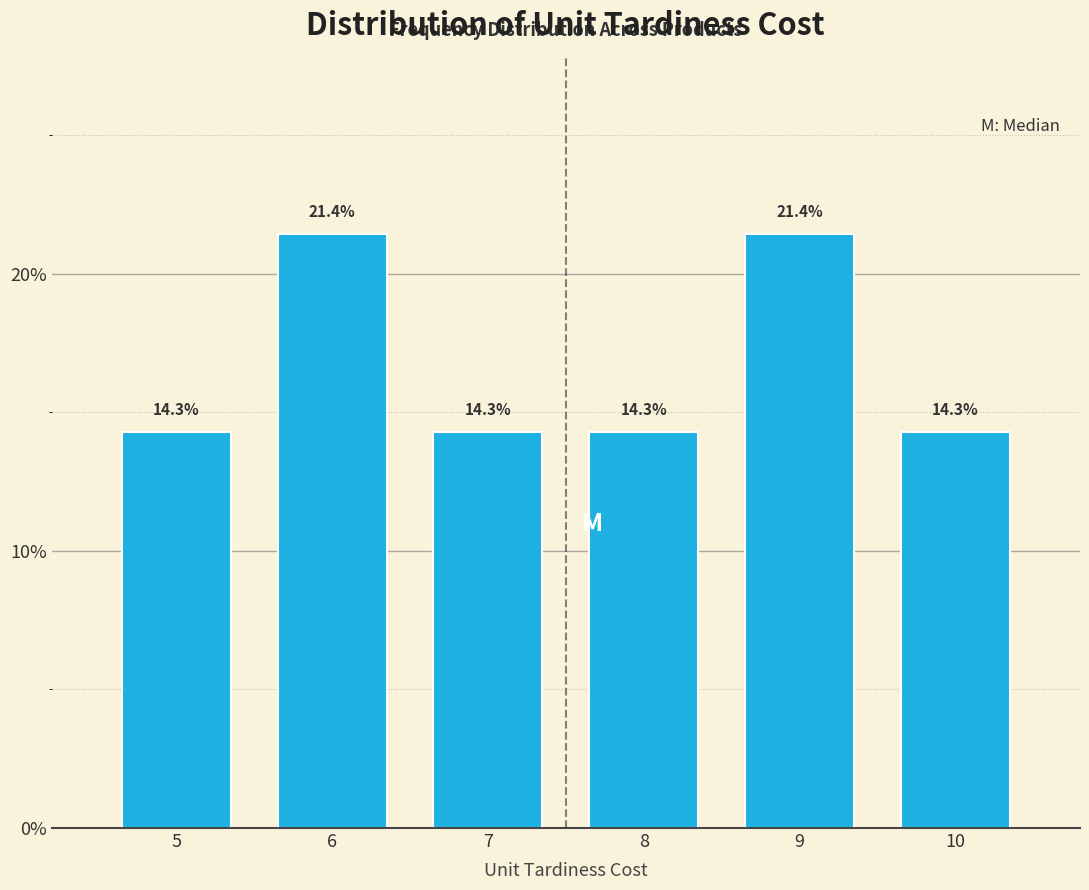

Reading left to right, what are all the values shown in this chart?

5=14.3	6=21.4	7=14.3	8=14.3	9=21.4	10=14.3